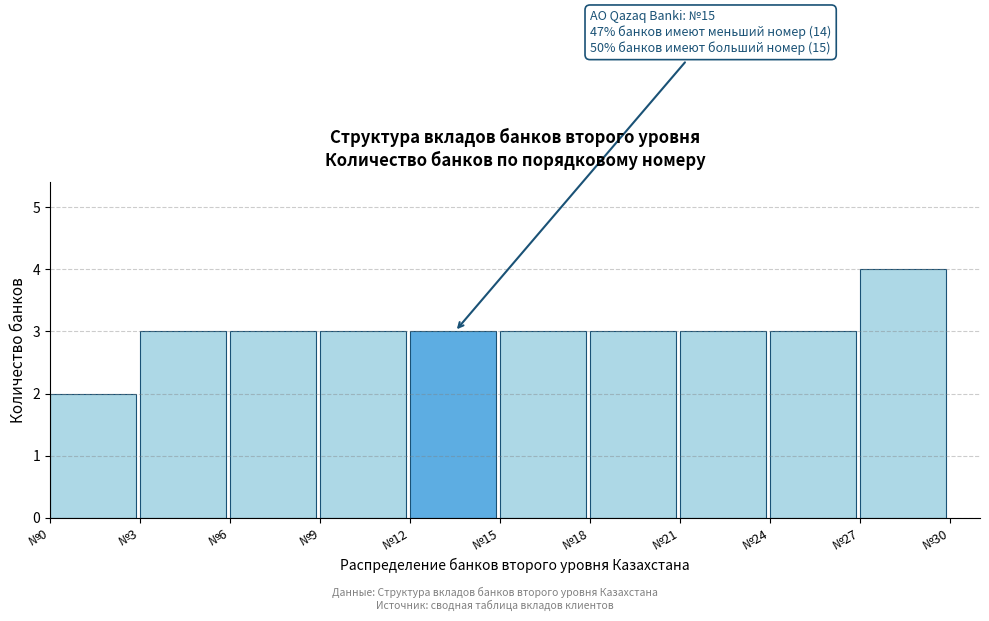

Over which range of the x-axis is the bar tallest?

27 to 30